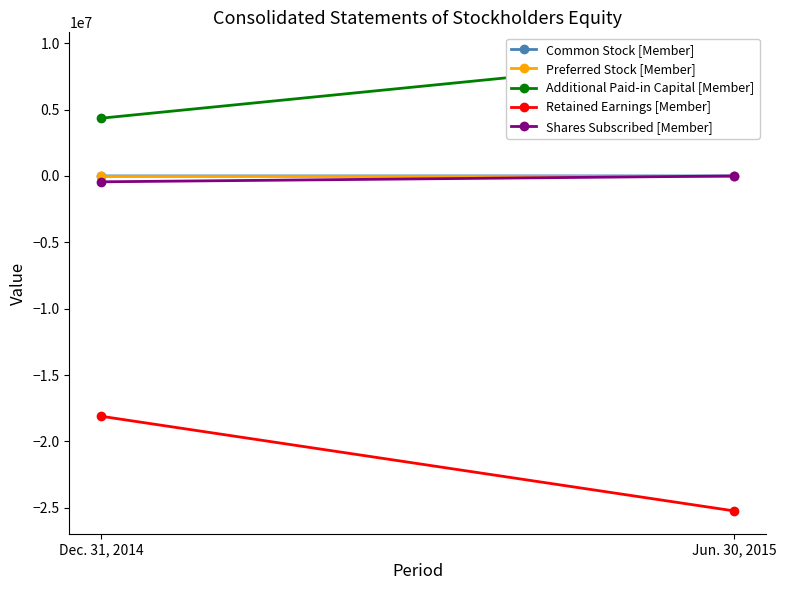

What is the value of the Additional Paid-in Capital [Member] point at the 1st from the left?

4350915